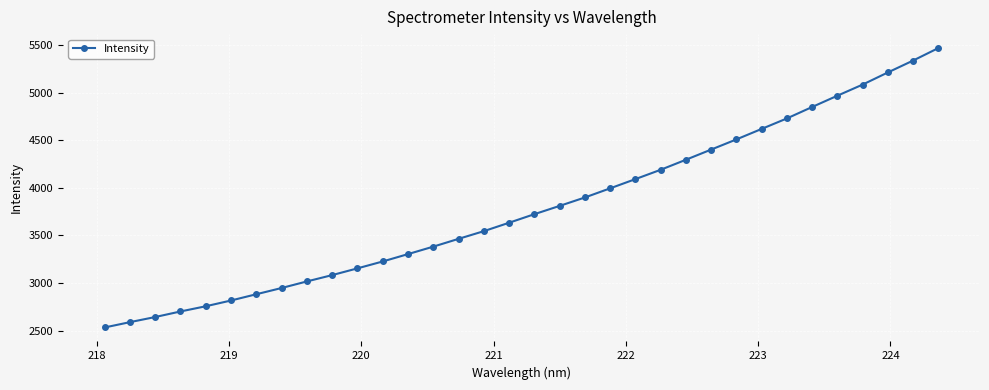

What is the value of the 8th point from the left?

2948.5